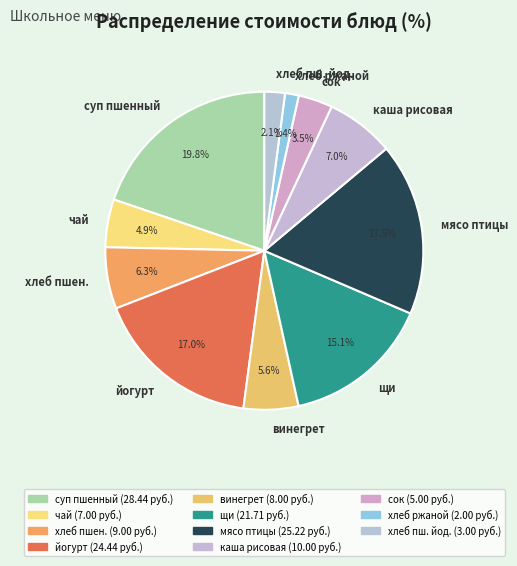

Rank the categories by value from lowest to highest.

хлеб ржаной, хлеб пш. йод., сок, чай, винегрет, хлеб пшен., каша рисовая, щи, йогурт, мясо птицы, суп пшенный